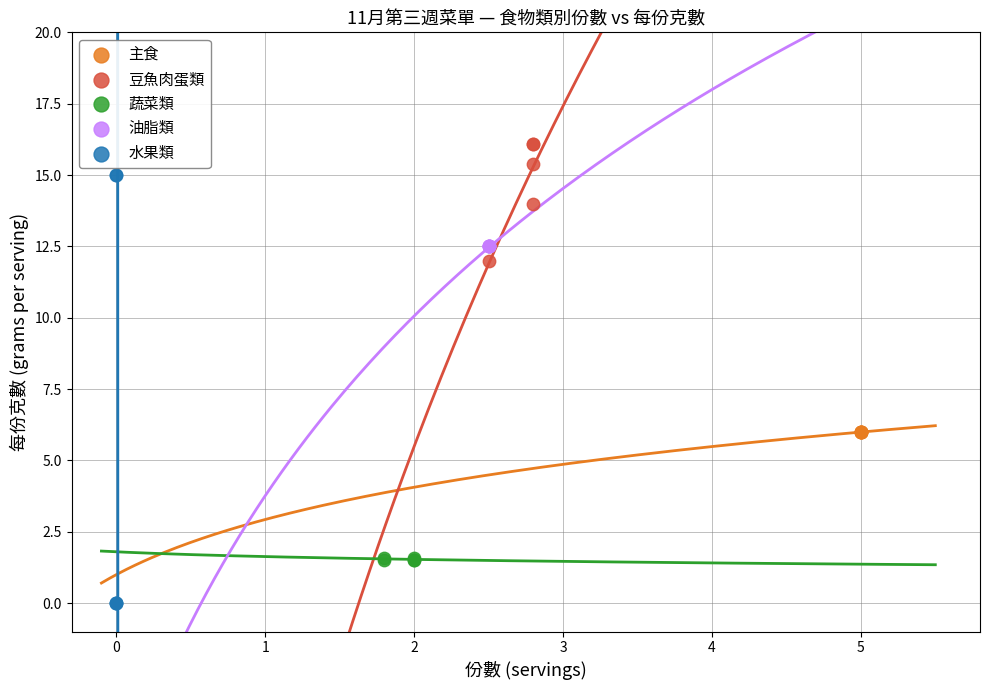

Which series contains the highest Y value?

豆魚肉蛋類